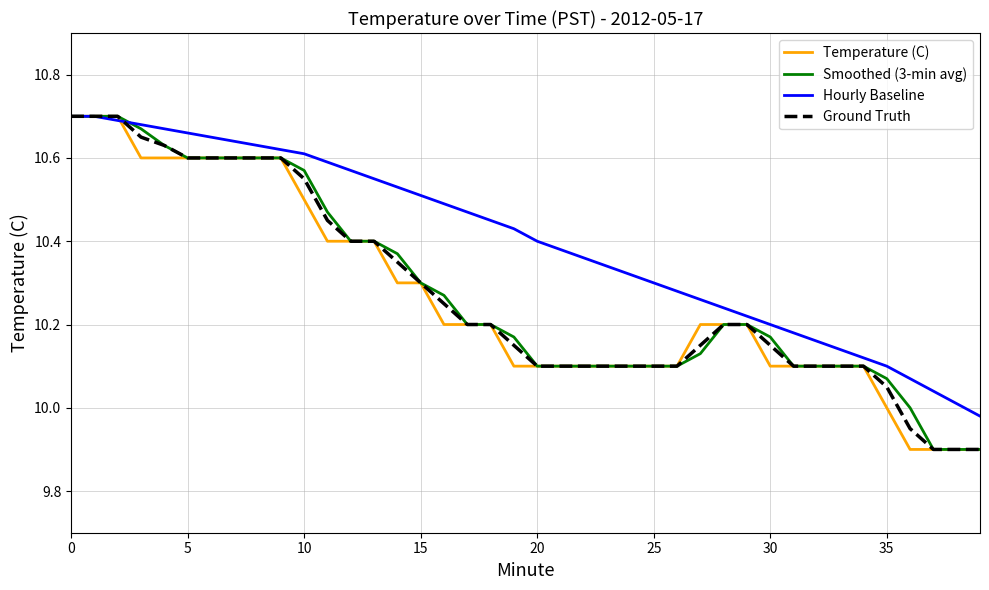

Which series has the largest total across all categories?

Hourly Baseline